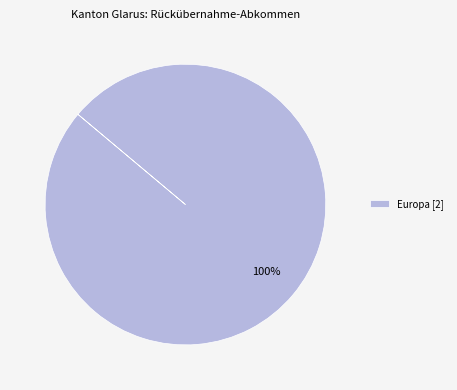

Rank the categories by value from lowest to highest.

Europa [2]